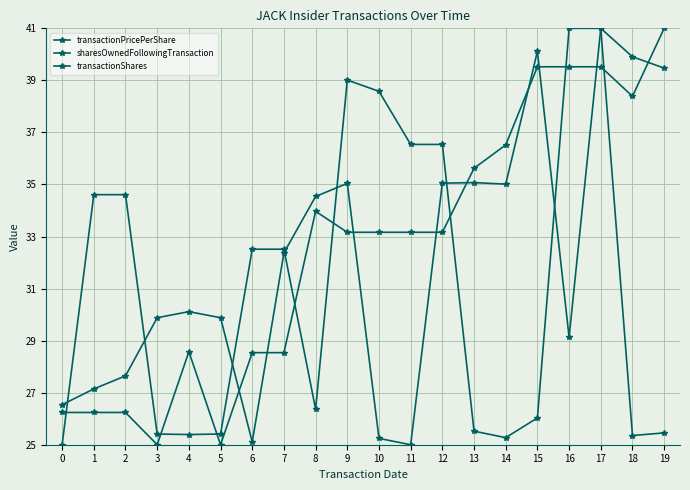

How many lines are shown in the chart?

3